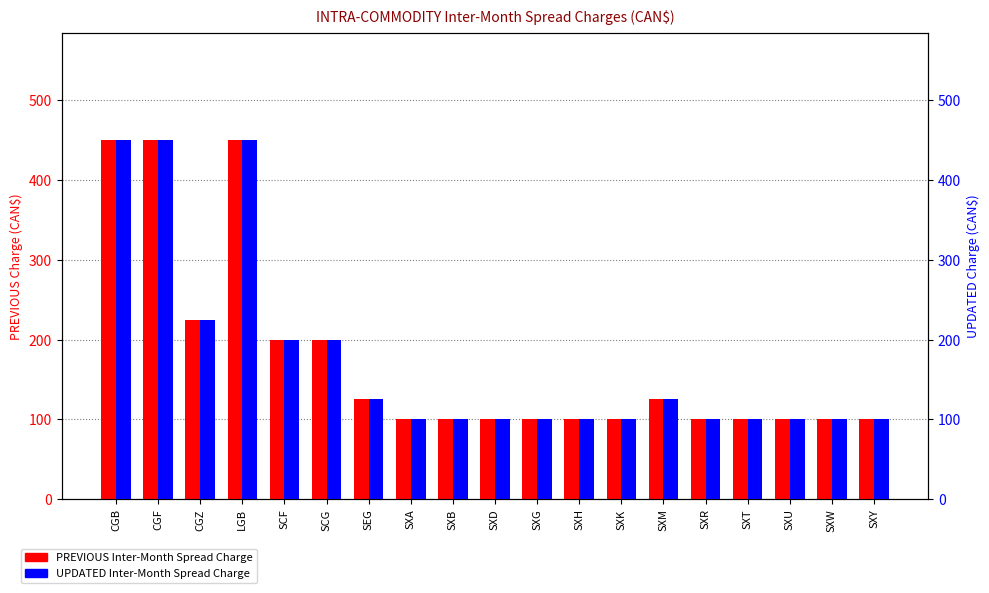

At which category is the sum across all series the highest?

CGB